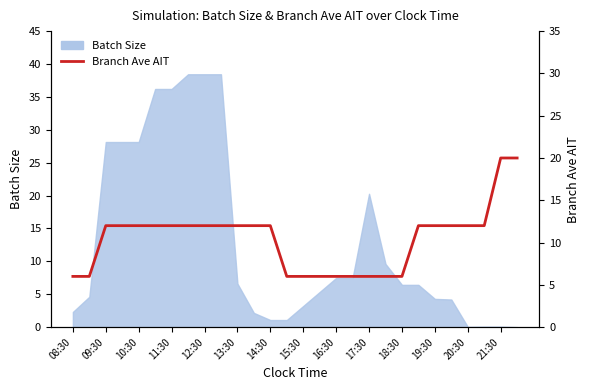

What is the sum of all values?

292